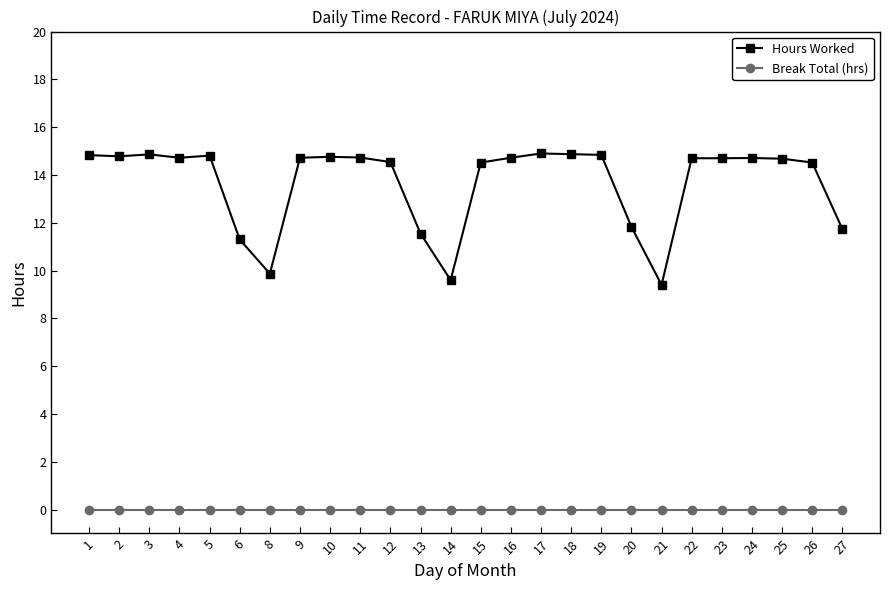

Which series has the widest spread of values?

Hours Worked